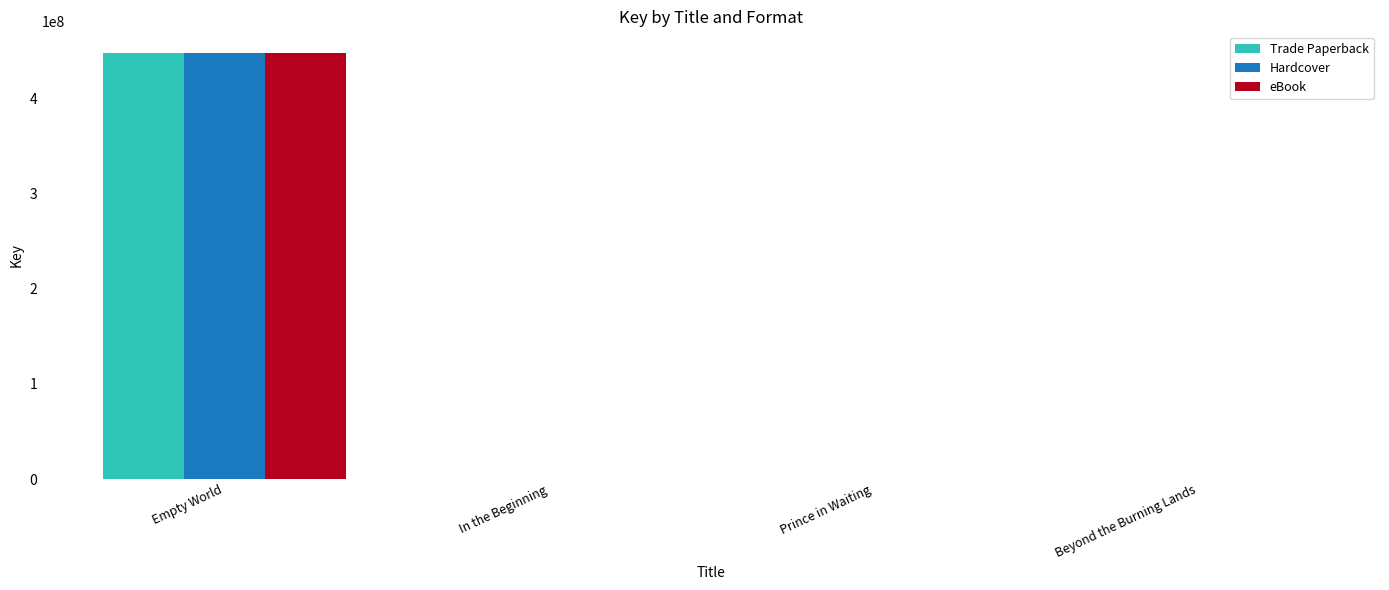

How many groups of bars are there?

4